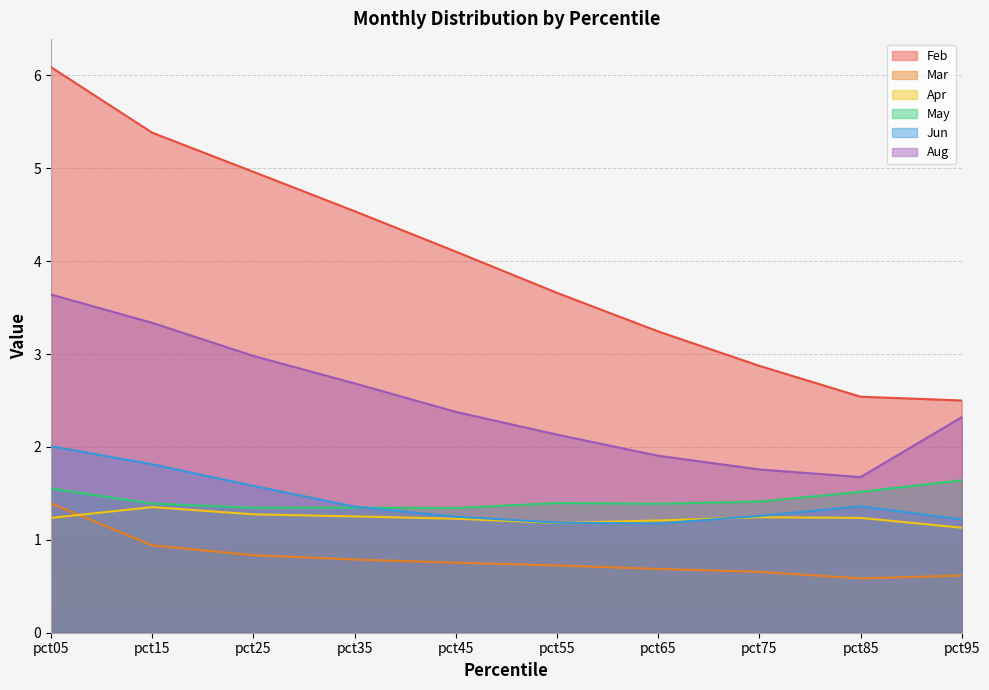

Is the value of Apr at pct95 greater than the value of Jun at pct55?

No